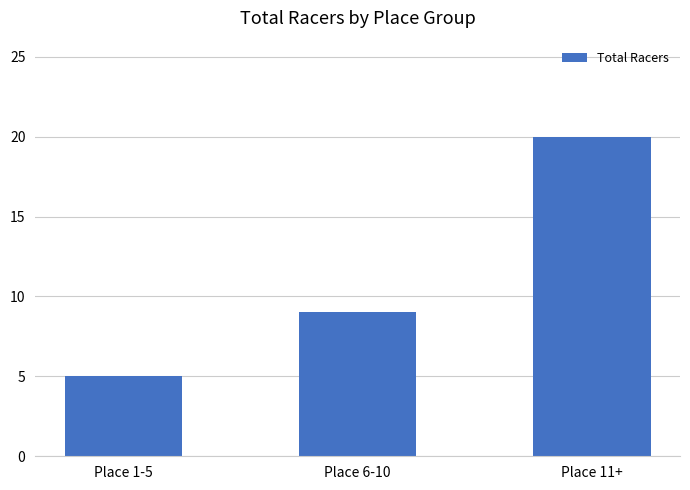

What is the difference between the second highest and minimum values?

4